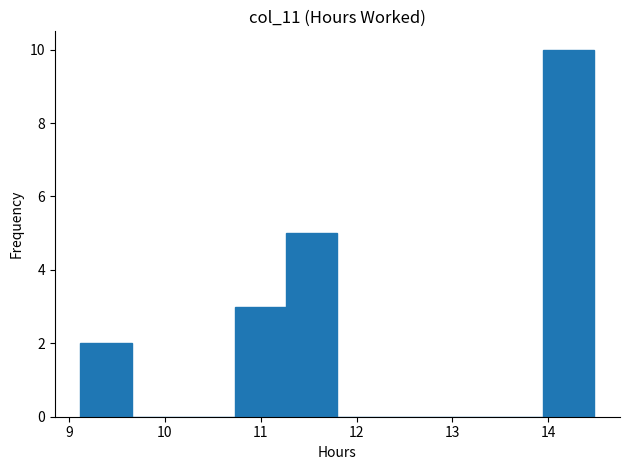

How tall is the bar that spans 9.1 to 9.7 on the x-axis? Neither the bar edges nor the heights are printed on the chart, so give them approximately, as read against the axes.

2